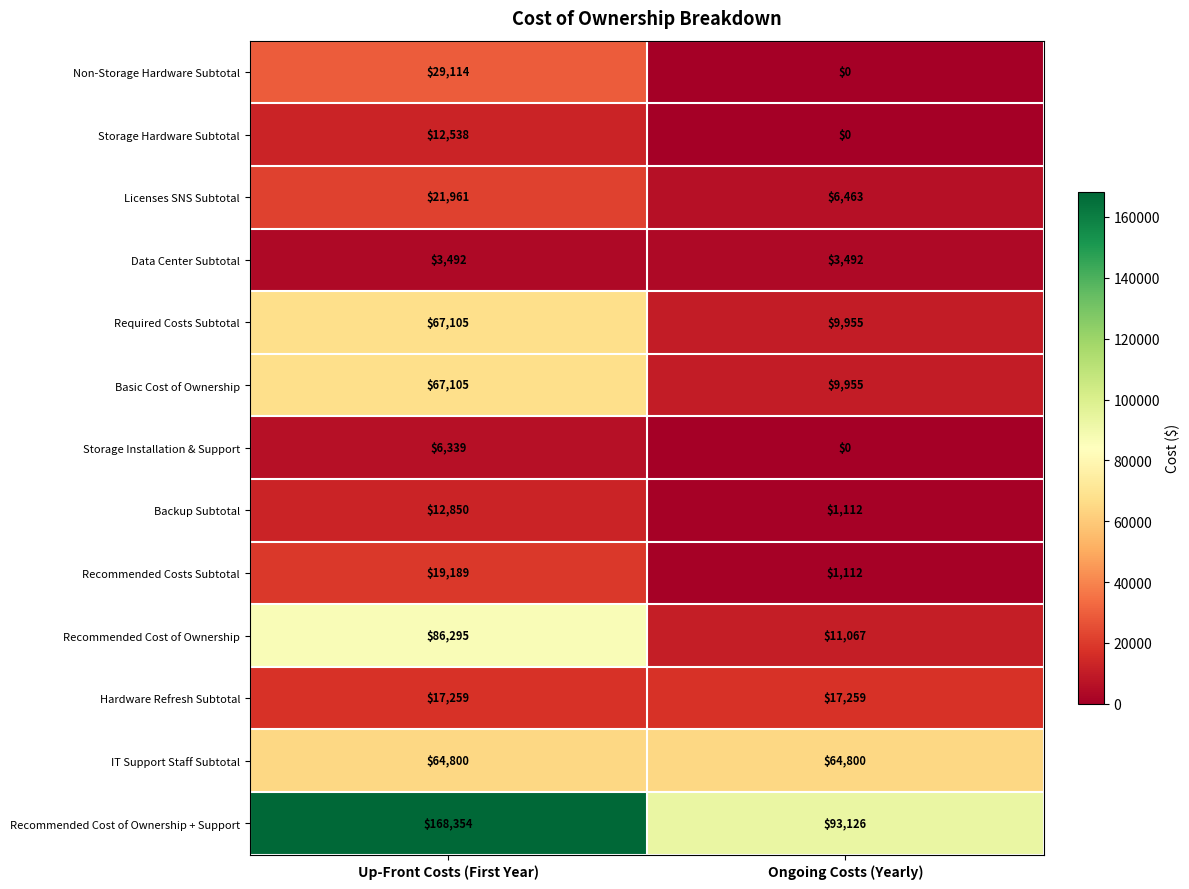

What is the greatest value displayed?

168354